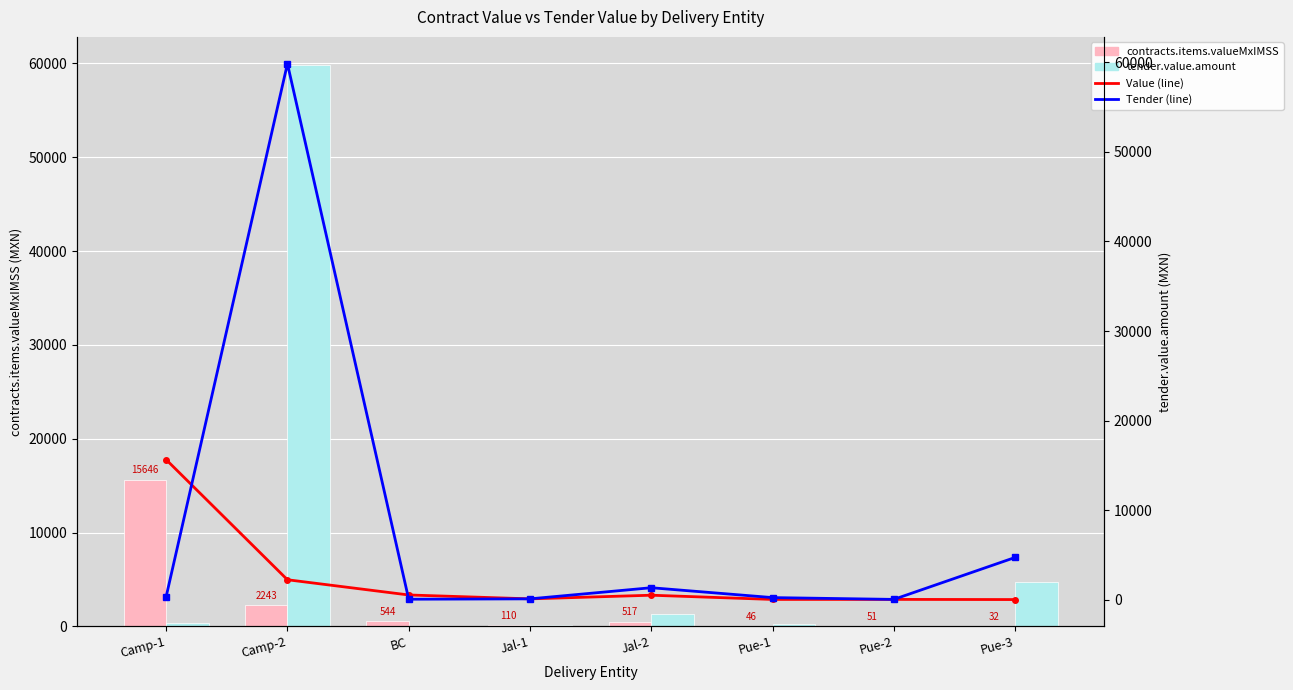

List the series in order of their peak value, lowest first.

contracts.items.valueMxIMSS, contracts.items.valueMxIMSS (line), tender.value.amount, tender.value.amount (line)